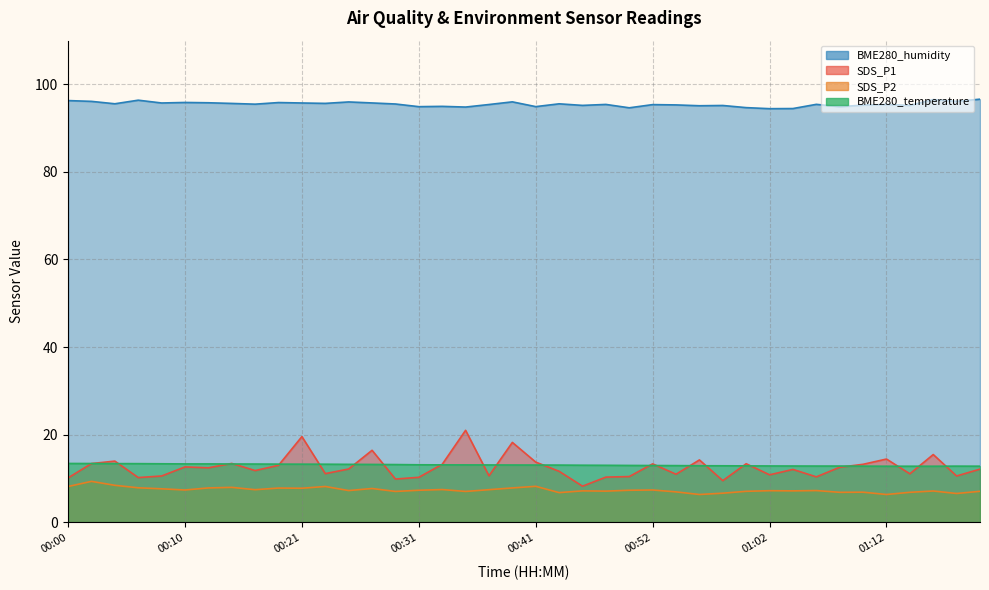

Reading right to left, list all the values displayed in this chart.

SDS_P1: 01:21=12.1	01:18=10.5	01:16=15.4	01:14=11.0	01:12=14.4	01:10=13.2	01:08=12.5	01:06=10.3	01:04=12.0	01:02=10.8	01:00=13.3	00:58=9.5	00:56=14.2	00:54=10.9	00:52=13.3	00:49=10.4	00:47=10.3	00:45=8.2	00:43=11.6	00:41=13.7	00:39=18.2	00:37=10.6	00:35=21.0	00:33=13.2	00:31=10.2	00:29=9.8	00:27=16.4	00:25=12.1	00:23=11.1	00:21=19.5	00:18=13.0	00:16=11.8	00:14=13.4	00:12=12.4	00:10=12.6	00:08=10.5	00:06=10.2	00:04=13.9	00:02=13.4	00:00=10.1
SDS_P2: 01:21=7.0	01:18=6.5	01:16=7.1	01:14=6.8	01:12=6.3	01:10=6.8	01:08=6.8	01:06=7.2	01:04=7.1	01:02=7.2	01:00=7.0	00:58=6.6	00:56=6.3	00:54=6.9	00:52=7.3	00:49=7.3	00:47=7.1	00:45=7.1	00:43=6.7	00:41=8.2	00:39=7.8	00:37=7.4	00:35=7.0	00:33=7.4	00:31=7.3	00:29=7.0	00:27=7.7	00:25=7.2	00:23=8.1	00:21=7.7	00:18=7.8	00:16=7.4	00:14=7.9	00:12=7.8	00:10=7.3	00:08=7.6	00:06=7.8	00:04=8.4	00:02=9.3	00:00=8.1
BME280_temperature: 01:21=12.8	01:18=12.8	01:16=12.8	01:14=12.8	01:12=12.8	01:10=12.8	01:08=12.8	01:06=12.8	01:04=12.8	01:02=12.8	01:00=12.8	00:58=12.9	00:56=12.9	00:54=12.9	00:52=12.9	00:49=12.9	00:47=13.0	00:45=13.0	00:43=13.0	00:41=13.0	00:39=13.0	00:37=13.1	00:35=13.1	00:33=13.1	00:31=13.1	00:29=13.1	00:27=13.2	00:25=13.2	00:23=13.2	00:21=13.2	00:18=13.2	00:16=13.3	00:14=13.3	00:12=13.3	00:10=13.3	00:08=13.3	00:06=13.3	00:04=13.4	00:02=13.4	00:00=13.4
BME280_humidity: 01:21=96.6	01:18=96.1	01:16=96.5	01:14=95.2	01:12=95.4	01:10=95.3	01:08=94.9	01:06=95.5	01:04=94.5	01:02=94.5	01:00=94.7	00:58=95.2	00:56=95.1	00:54=95.3	00:52=95.4	00:49=94.7	00:47=95.4	00:45=95.2	00:43=95.6	00:41=94.9	00:39=96.0	00:37=95.4	00:35=94.8	00:33=95.0	00:31=94.9	00:29=95.5	00:27=95.8	00:25=96.0	00:23=95.7	00:21=95.8	00:18=95.9	00:16=95.5	00:14=95.7	00:12=95.8	00:10=95.9	00:08=95.8	00:06=96.4	00:04=95.6	00:02=96.1	00:00=96.3